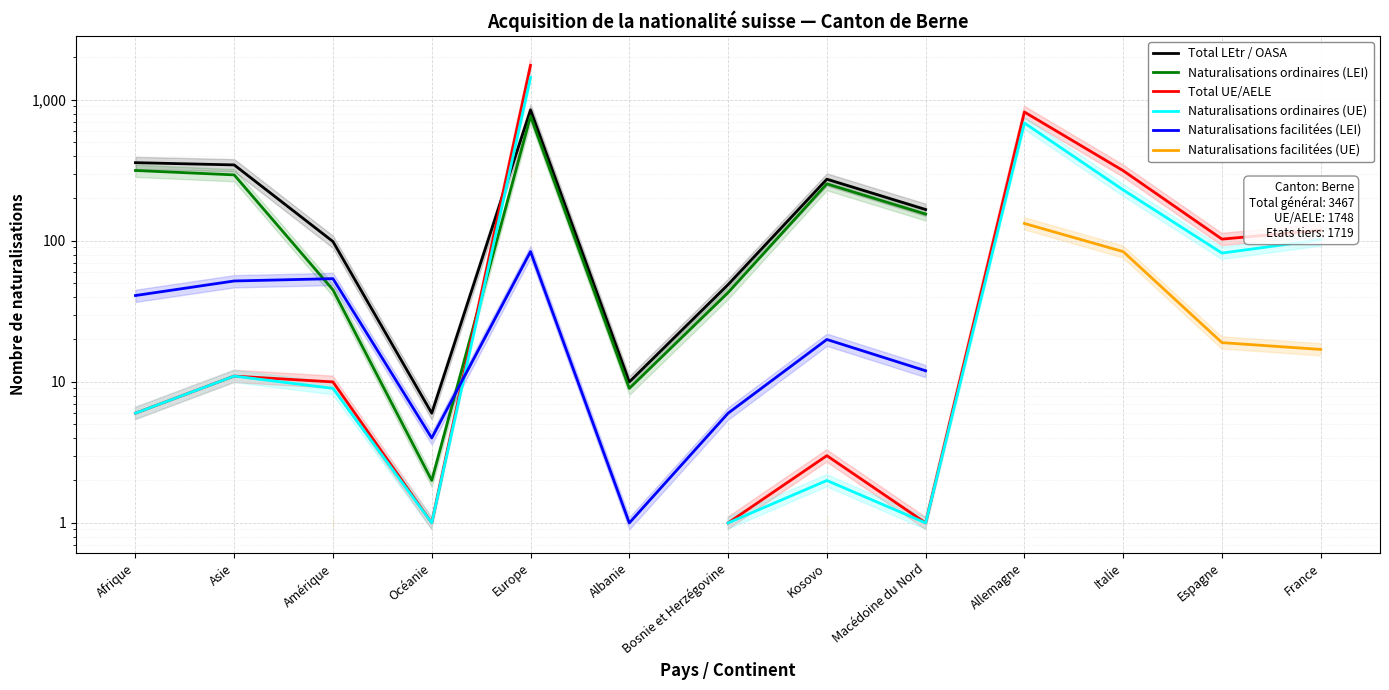

True or false: Naturalisations facilitées (UE) and Total UE/AELE intersect in this chart.

False